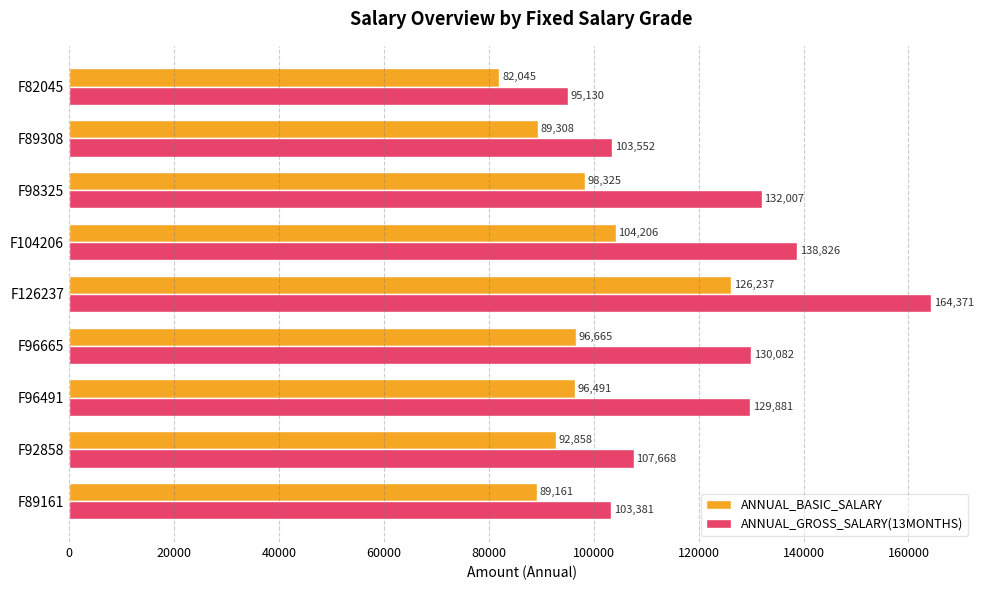

Rank the categories by ANNUAL_GROSS_SALARY(13MONTHS) value from highest to lowest.

F126237, F104206, F98325, F96665, F96491, F92858, F89308, F89161, F82045